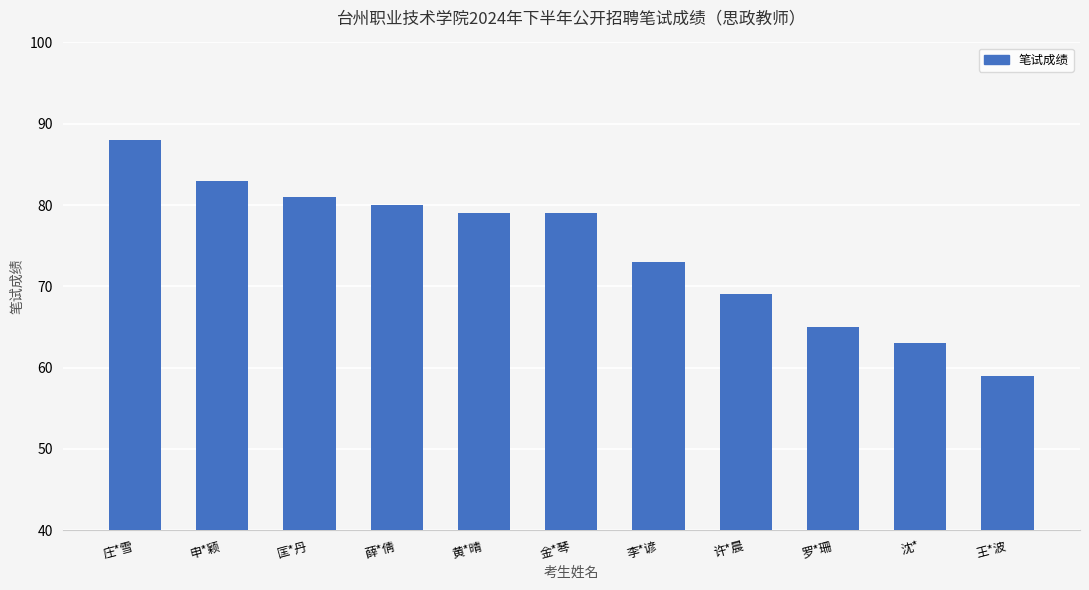

What is the ratio of the value at 申*颖 to the value at 许*晨?

1.2